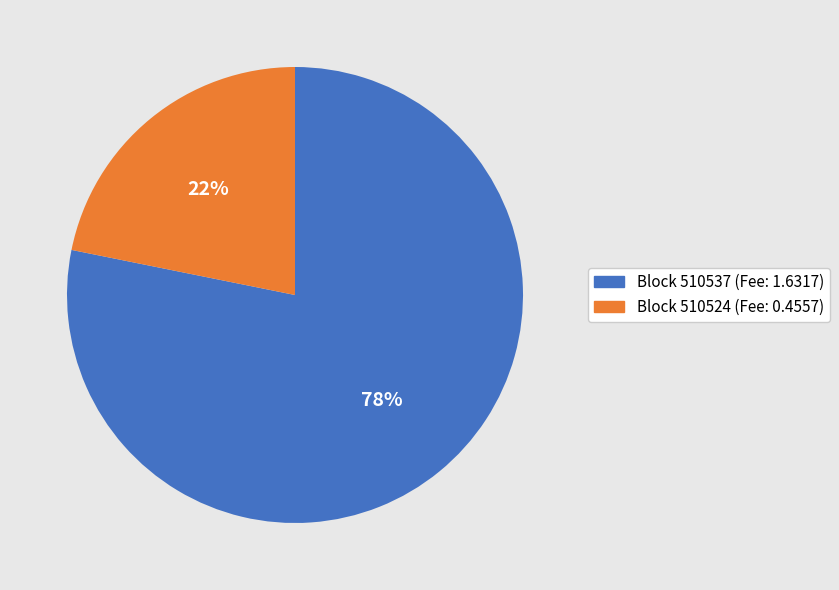

Does any single category account for the majority?

Yes